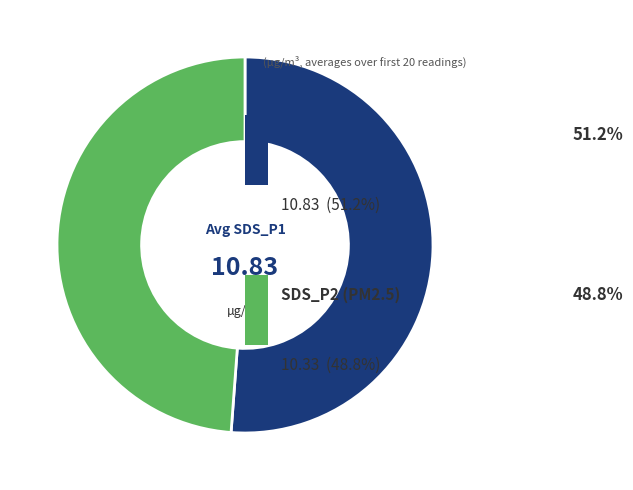

Is there a majority slice in this chart?

Yes